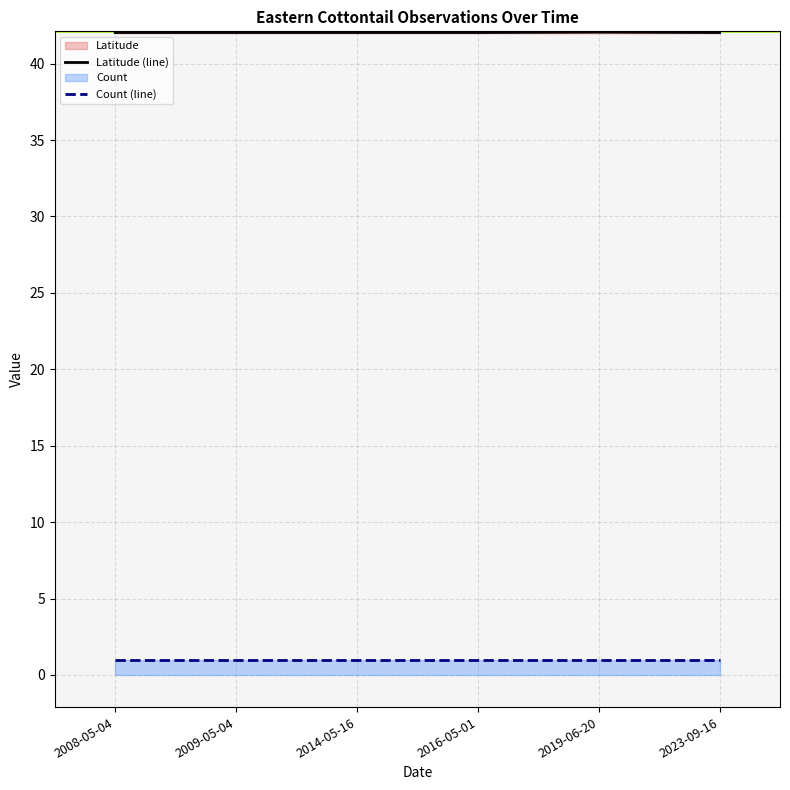

True or false: Latitude (line) has more than 2 points higher than both neighbors.

False